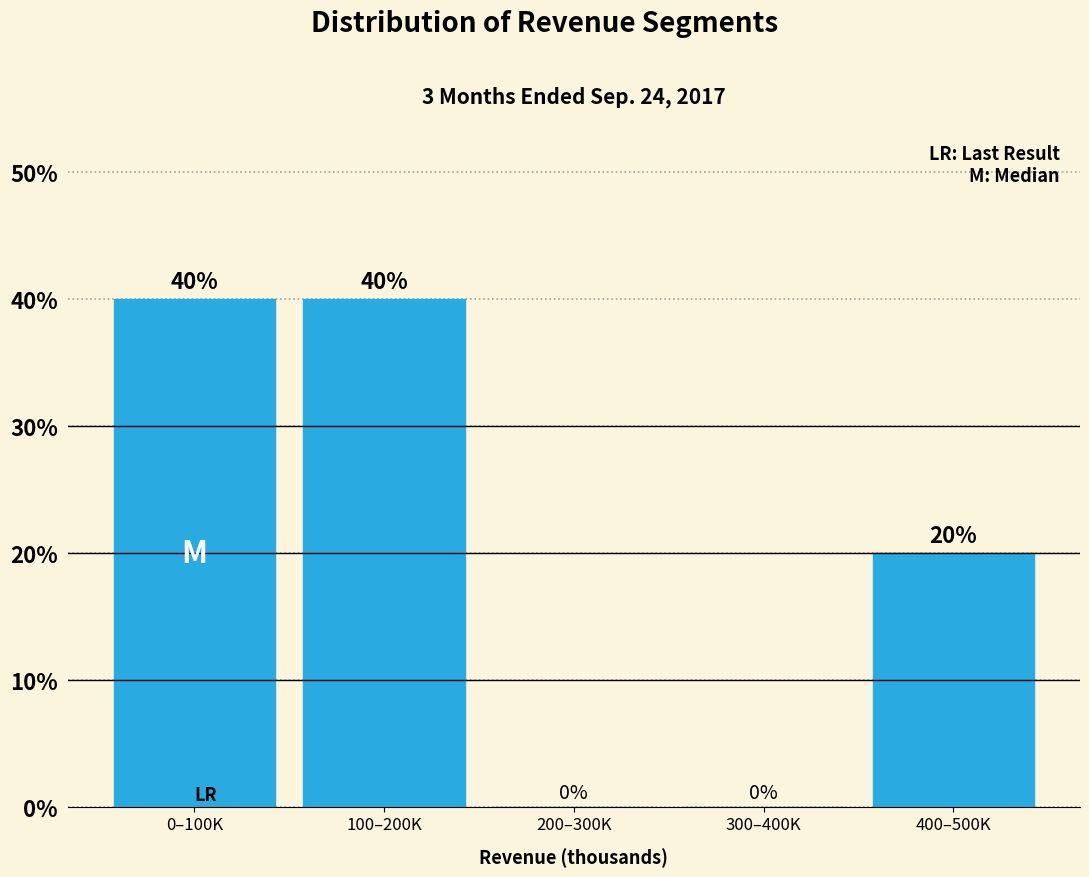

Reading left to right, transcribe all the data shown in this chart.

0–100K=40	100–200K=40	200–300K=0	300–400K=0	400–500K=20